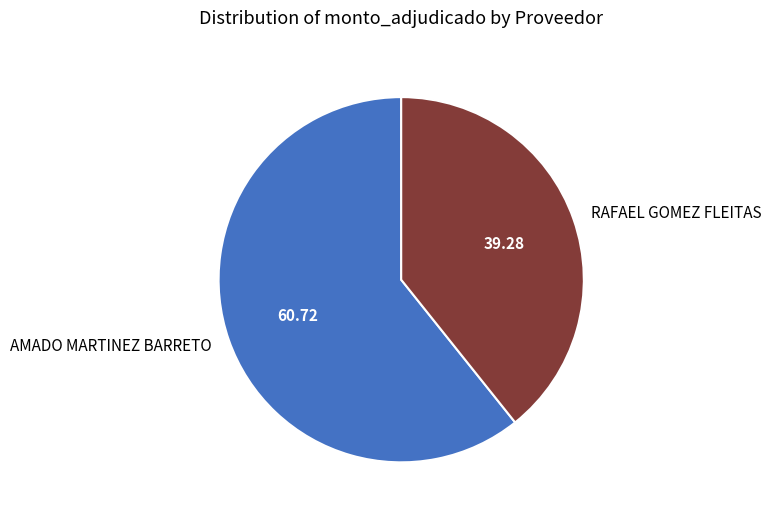

Which category has the biggest portion of the pie?

AMADO MARTINEZ BARRETO